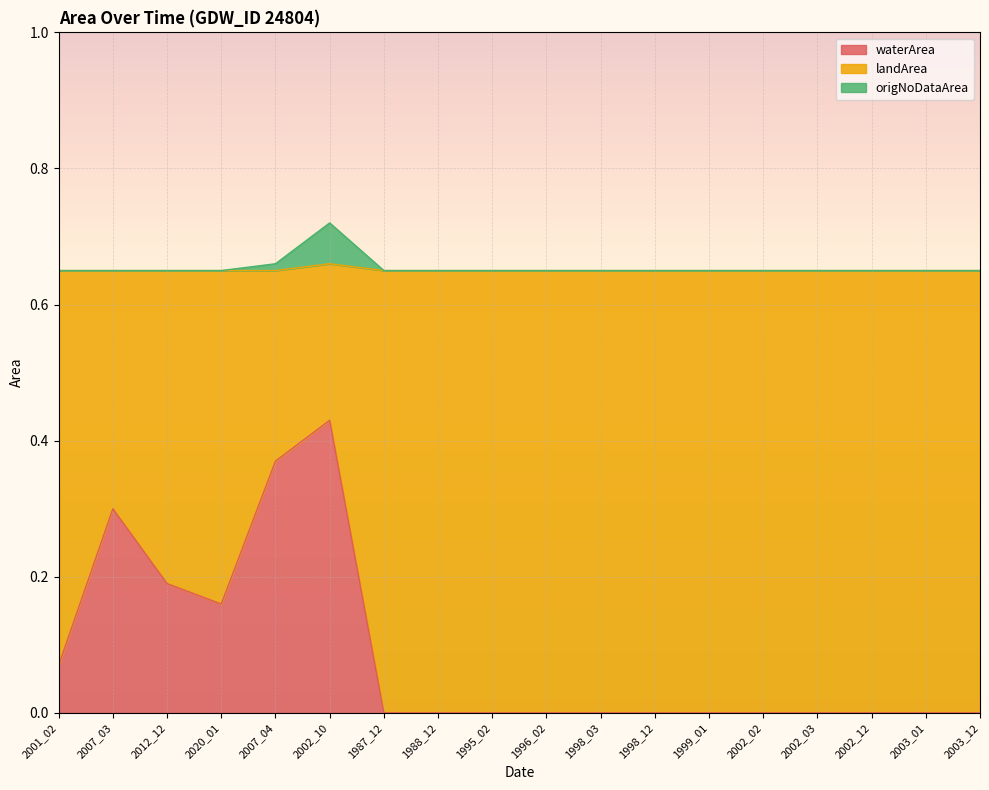

How many categories are shown in the chart?

18